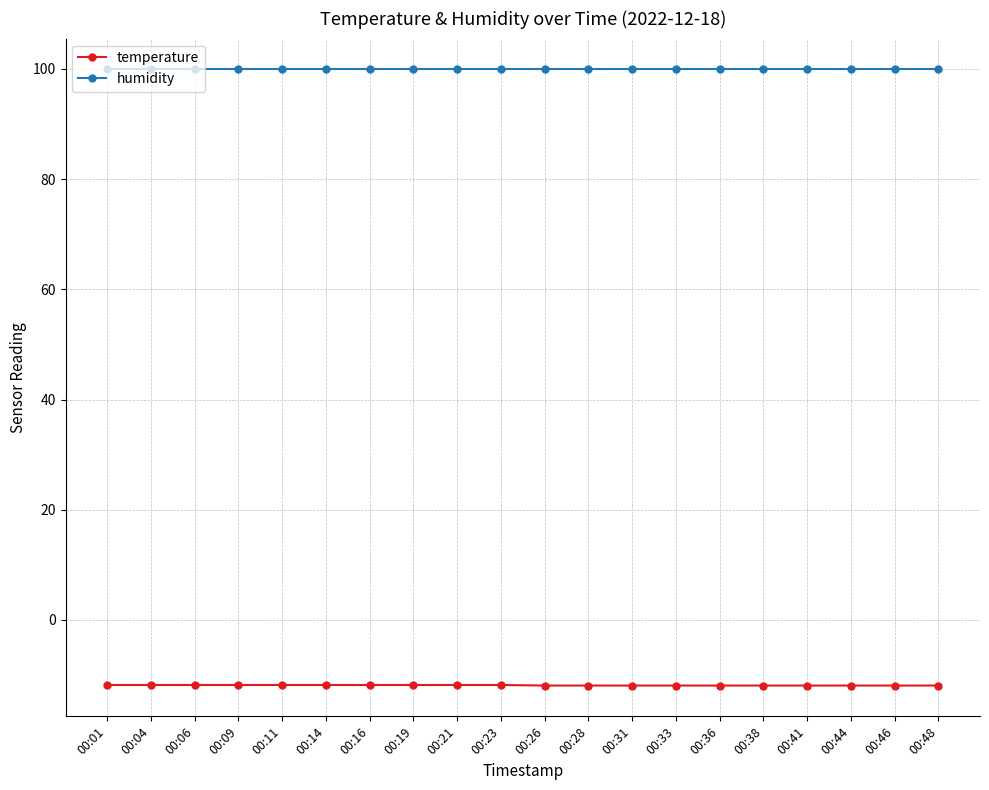

Is it true that temperature equals -5.2 at 00:19?

False